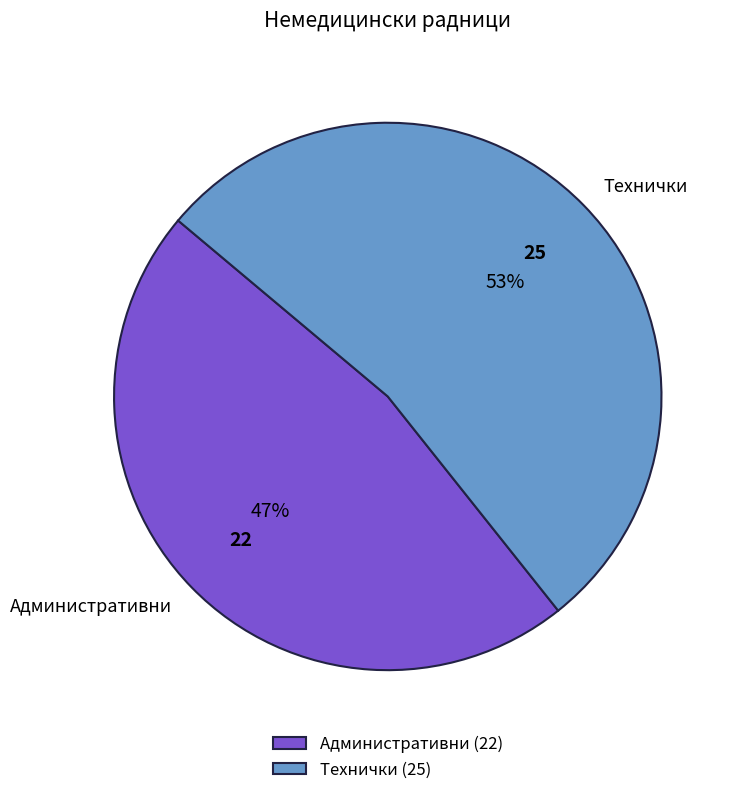

To the nearest percent, what is the difference between the largest and smallest slice percentages?

6%